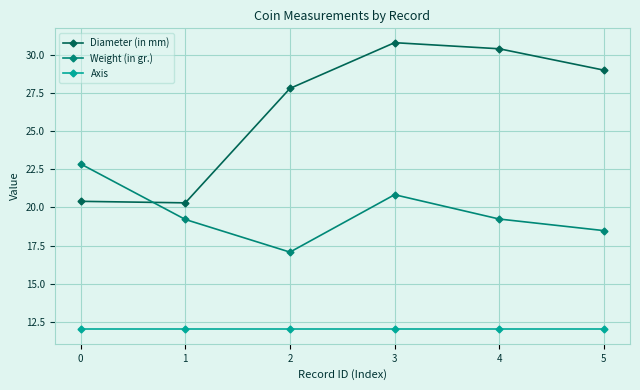

What is the difference between the Diameter (in mm) values at 0 and 1?

0.1